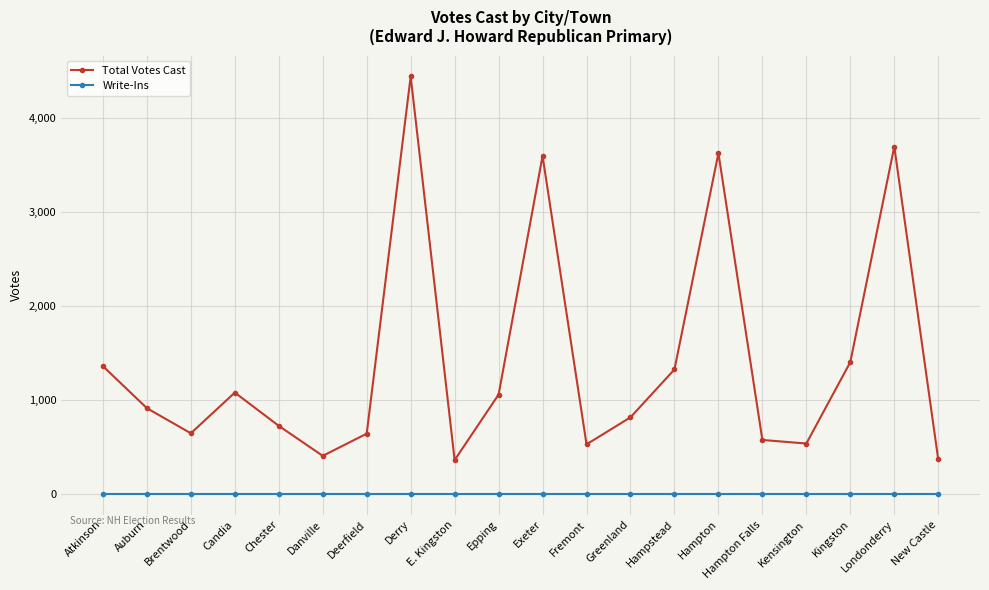

Where is the first local maximum for Total Votes Cast?

Candia